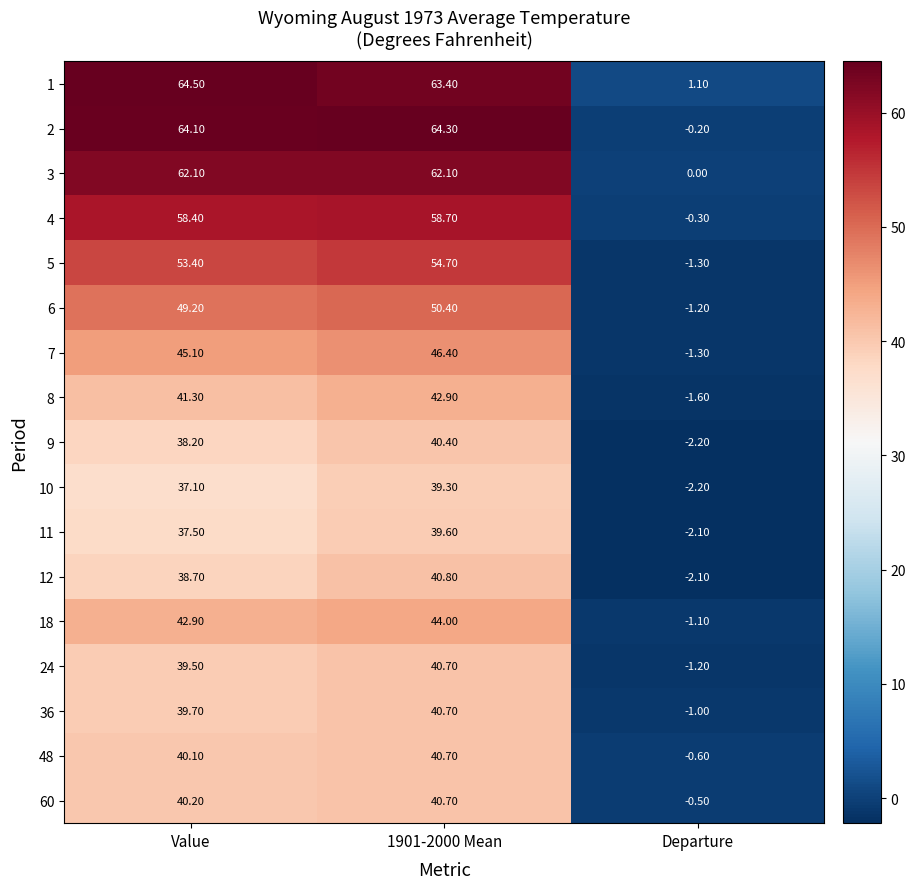

Which label corresponds to the largest value in the chart?

Value